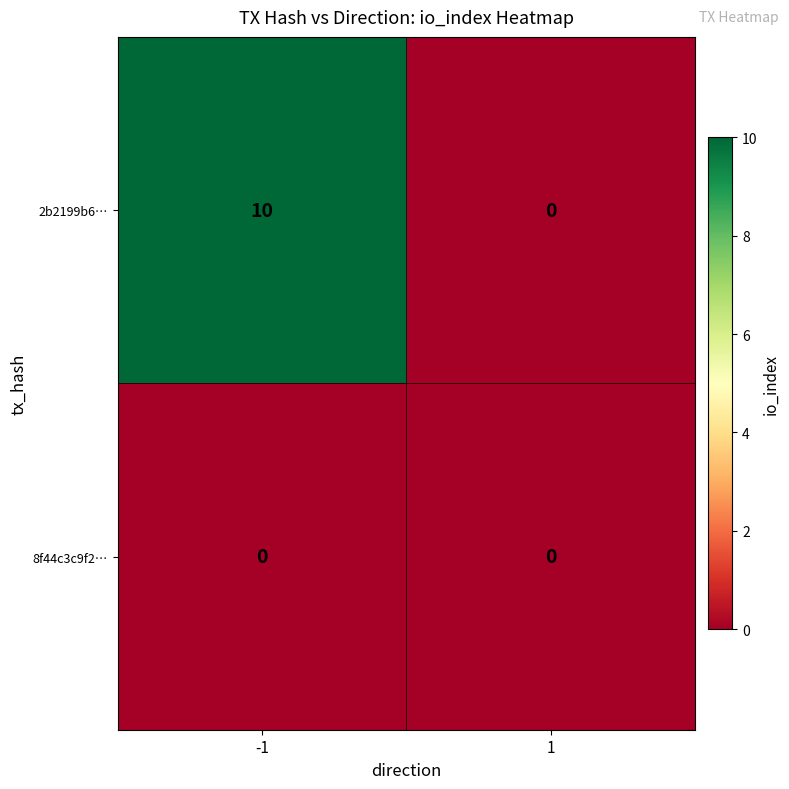

At which category is the sum across all series the highest?

-1